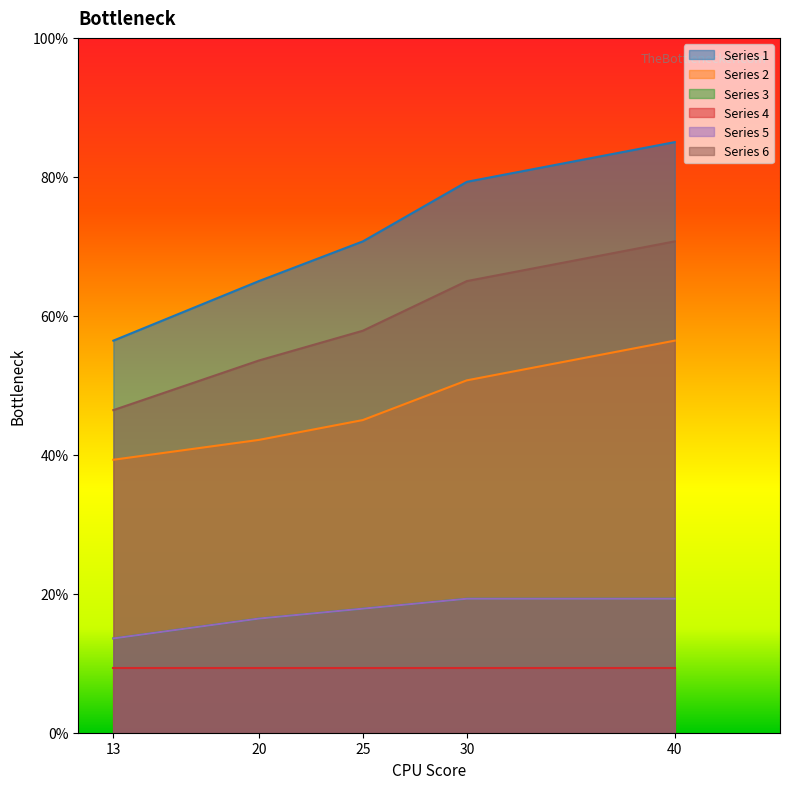

The value of Series 6 at 30 is 65.0. True or false?

True